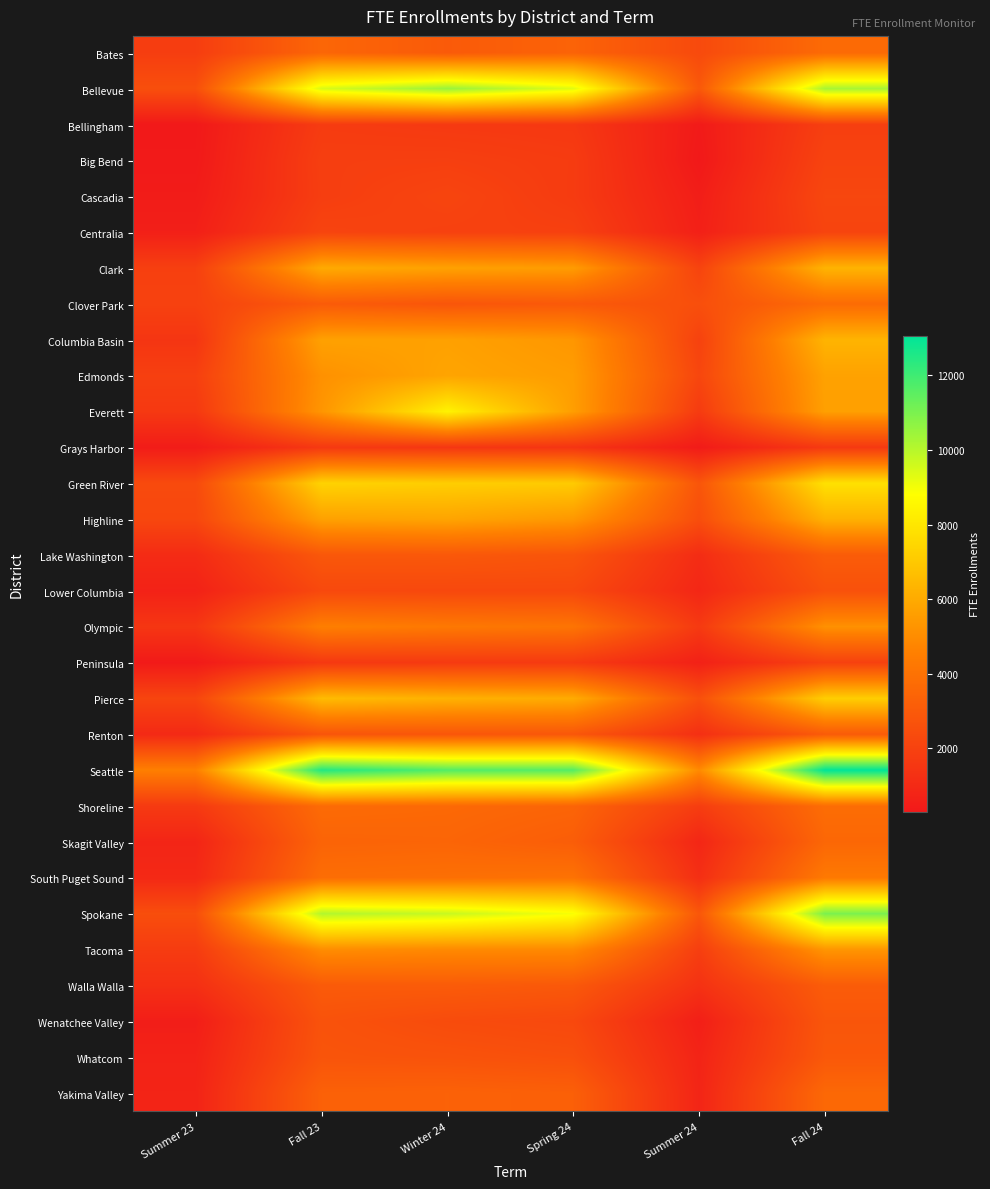

Reading right to left, transcribe all the data shown in this chart.

Bates: Fall 24=3693.6	Summer 24=2343.8	Spring 24=3385.8	Winter 24=3025.9	Fall 23=3515.9	Summer 23=1816.4
Bellevue: Fall 24=10251.4	Summer 24=2952.5	Spring 24=9308.6	Winter 24=10502.7	Fall 23=9426.0	Summer 23=2542.0
Bellingham: Fall 24=1867.3	Summer 24=369.8	Spring 24=1590.1	Winter 24=1638.4	Fall 23=1726.9	Summer 23=296.8
Big Bend: Fall 24=2044.7	Summer 24=298.3	Spring 24=1738.8	Winter 24=1883.4	Fall 23=1859.2	Summer 23=332.9
Cascadia: Fall 24=2197.6	Summer 24=504.8	Spring 24=1722.3	Winter 24=2115.7	Fall 23=1825.8	Summer 23=432.7
Centralia: Fall 24=2085.7	Summer 24=599.2	Spring 24=1935.6	Winter 24=1965.6	Fall 23=2084.0	Summer 23=577.2
Clark: Fall 24=6301.0	Summer 24=2070.7	Spring 24=5517.5	Winter 24=5707.9	Fall 23=5999.0	Summer 23=1911.6
Clover Park: Fall 24=3733.6	Summer 24=2560.5	Spring 24=2982.2	Winter 24=2810.2	Fall 23=3057.2	Summer 23=1978.3
Columbia Basin: Fall 24=6315.3	Summer 24=2003.7	Spring 24=5342.7	Winter 24=5683.5	Fall 23=5686.3	Summer 23=1484.3
Edmonds: Fall 24=5713.5	Summer 24=2187.2	Spring 24=5541.1	Winter 24=5804.9	Fall 23=5158.8	Summer 23=1900.3
Everett: Fall 24=5644.8	Summer 24=1717.9	Spring 24=5591.2	Winter 24=8411.5	Fall 23=5301.1	Summer 23=1624.0
Grays Harbor: Fall 24=1634.9	Summer 24=399.0	Spring 24=1444.6	Winter 24=1522.9	Fall 23=1622.0	Summer 23=432.1
Green River: Fall 24=7810.2	Summer 24=2817.9	Spring 24=7075.1	Winter 24=7173.4	Fall 23=7339.4	Summer 23=2346.3
Highline: Fall 24=6218.7	Summer 24=2509.1	Spring 24=5383.7	Winter 24=5804.9	Fall 23=5693.4	Summer 23=2219.4
Lake Washington: Fall 24=3091.1	Summer 24=1112.7	Spring 24=2784.6	Winter 24=2936.2	Fall 23=2904.7	Summer 23=1068.9
Lower Columbia: Fall 24=2626.3	Summer 24=885.4	Spring 24=2275.2	Winter 24=2261.8	Fall 23=2285.0	Summer 23=674.5
Olympic: Fall 24=5148.4	Summer 24=1662.5	Spring 24=4100.6	Winter 24=4278.7	Fall 23=4532.0	Summer 23=1506.7
Peninsula: Fall 24=1979.0	Summer 24=642.3	Spring 24=1686.8	Winter 24=1674.3	Fall 23=1602.8	Summer 23=354.8
Pierce: Fall 24=7174.8	Summer 24=2580.4	Spring 24=6025.0	Winter 24=6239.0	Fall 23=6558.1	Summer 23=2133.6
Renton: Fall 24=3040.4	Summer 24=1239.2	Spring 24=2872.7	Winter 24=2839.0	Fall 23=2787.2	Summer 23=985.7
Seattle: Fall 24=13069.2	Summer 24=4928.3	Spring 24=11645.9	Winter 24=11680.6	Fall 23=12481.9	Summer 23=4547.7
Shoreline: Fall 24=3791.1	Summer 24=1803.7	Spring 24=3447.8	Winter 24=3625.8	Fall 23=3708.7	Summer 23=1660.4
Skagit Valley: Fall 24=3557.5	Summer 24=862.4	Spring 24=3150.5	Winter 24=3473.2	Fall 23=3423.3	Summer 23=804.1
South Puget Sound: Fall 24=4313.3	Summer 24=1215.4	Spring 24=4029.6	Winter 24=3899.9	Fall 23=3819.7	Summer 23=956.3
Spokane: Fall 24=11005.4	Summer 24=2884.5	Spring 24=8934.7	Winter 24=9736.5	Fall 23=10085.0	Summer 23=2501.7
Tacoma: Fall 24=5305.7	Summer 24=1858.0	Spring 24=4917.4	Winter 24=4907.1	Fall 23=5027.6	Summer 23=1742.0
Walla Walla: Fall 24=3092.5	Summer 24=1334.3	Spring 24=2945.5	Winter 24=3067.5	Fall 23=3038.9	Summer 23=1248.7
Wenatchee Valley: Fall 24=2833.1	Summer 24=554.3	Spring 24=2274.4	Winter 24=2409.0	Fall 23=2698.4	Summer 23=514.5
Whatcom: Fall 24=2924.6	Summer 24=753.9	Spring 24=2563.8	Winter 24=2697.1	Fall 23=2773.3	Summer 23=684.6
Yakima Valley: Fall 24=3605.1	Summer 24=808.4	Spring 24=3241.7	Winter 24=3341.2	Fall 23=3295.0	Summer 23=748.9